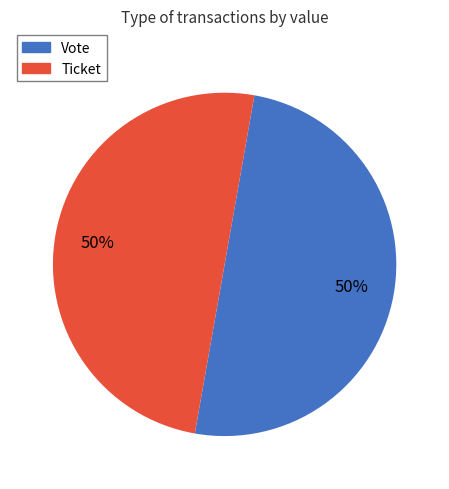

Is it true that Vote is 50% of the pie?

True